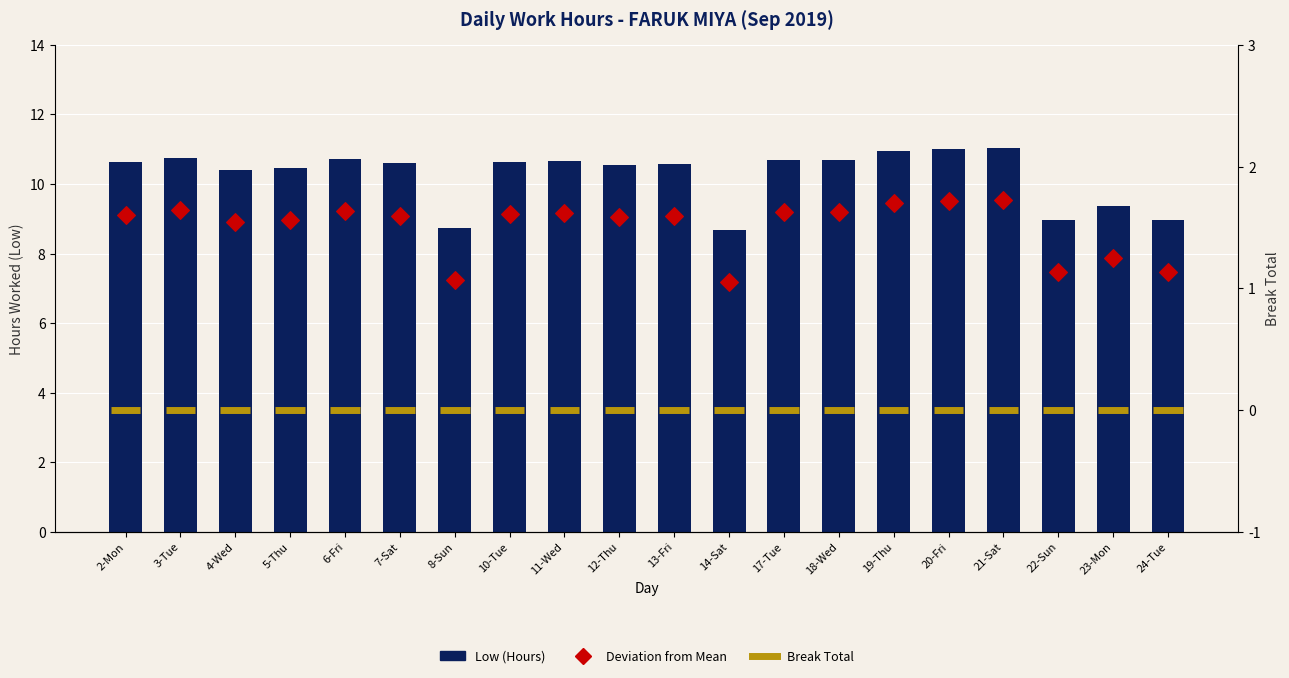

Between 12-Thu and 23-Mon, which is larger?

12-Thu